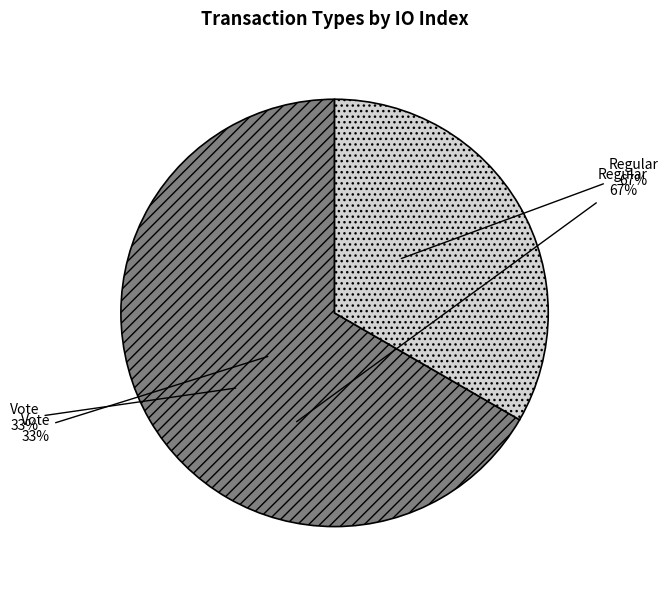

How many segments does this pie chart have?

2